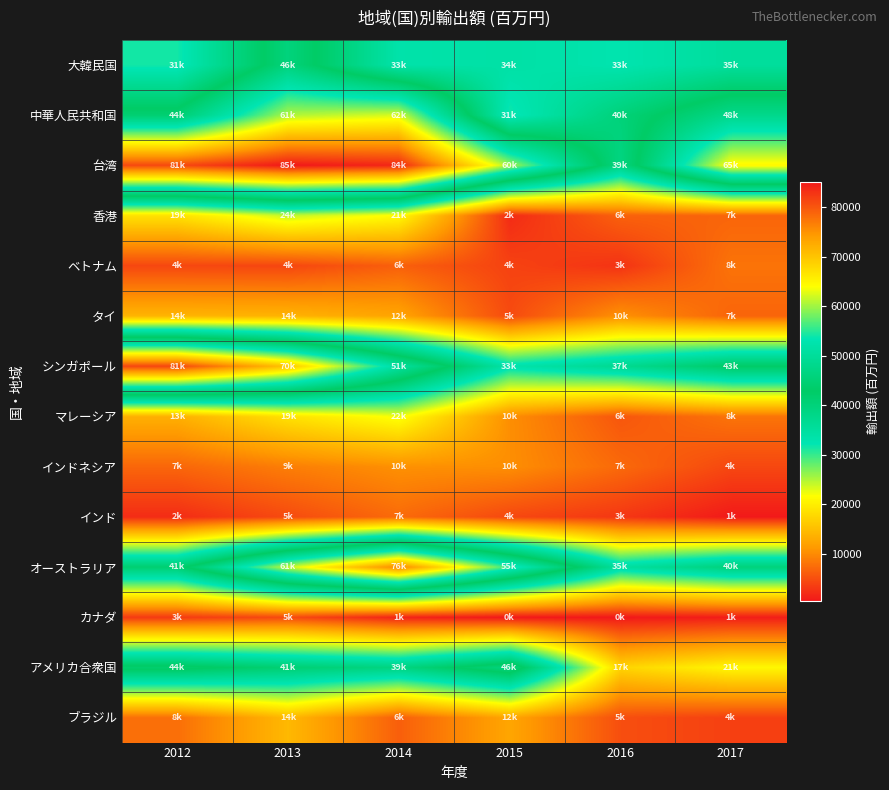

List the series in order of their peak value, highest first.

台湾, シンガポール, オーストラリア, 中華人民共和国, アメリカ合衆国, 大韓民国, 香港, マレーシア, ブラジル, タイ, インドネシア, ベトナム, インド, カナダ